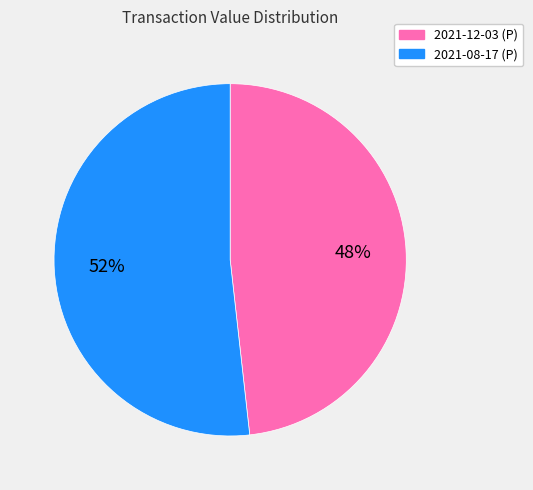

True or false: 2021-08-17 (P) accounts for 60% of the total.

False